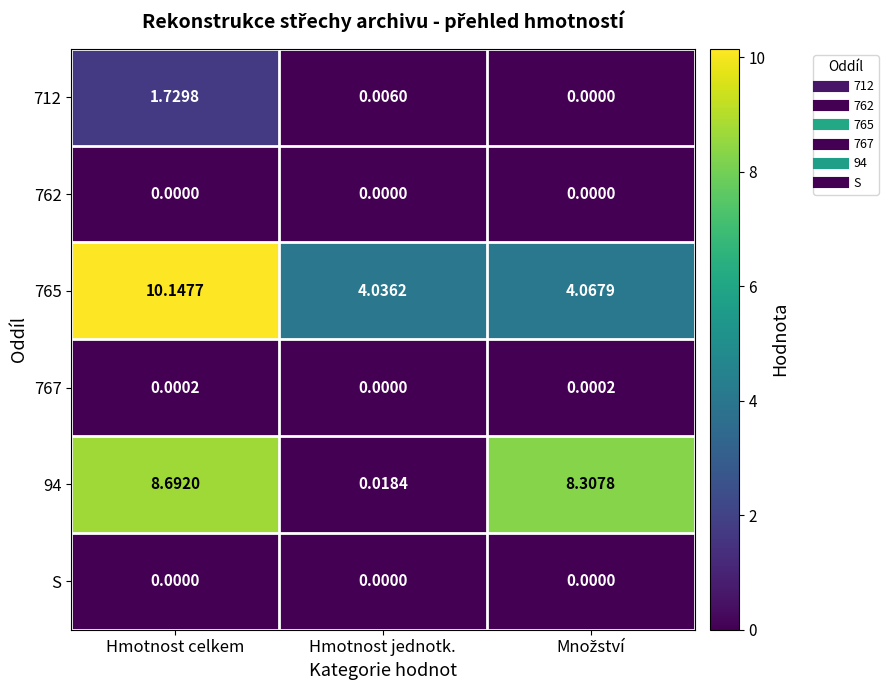

At which category does the chart reach its peak across all series?

Hmotnost celkem